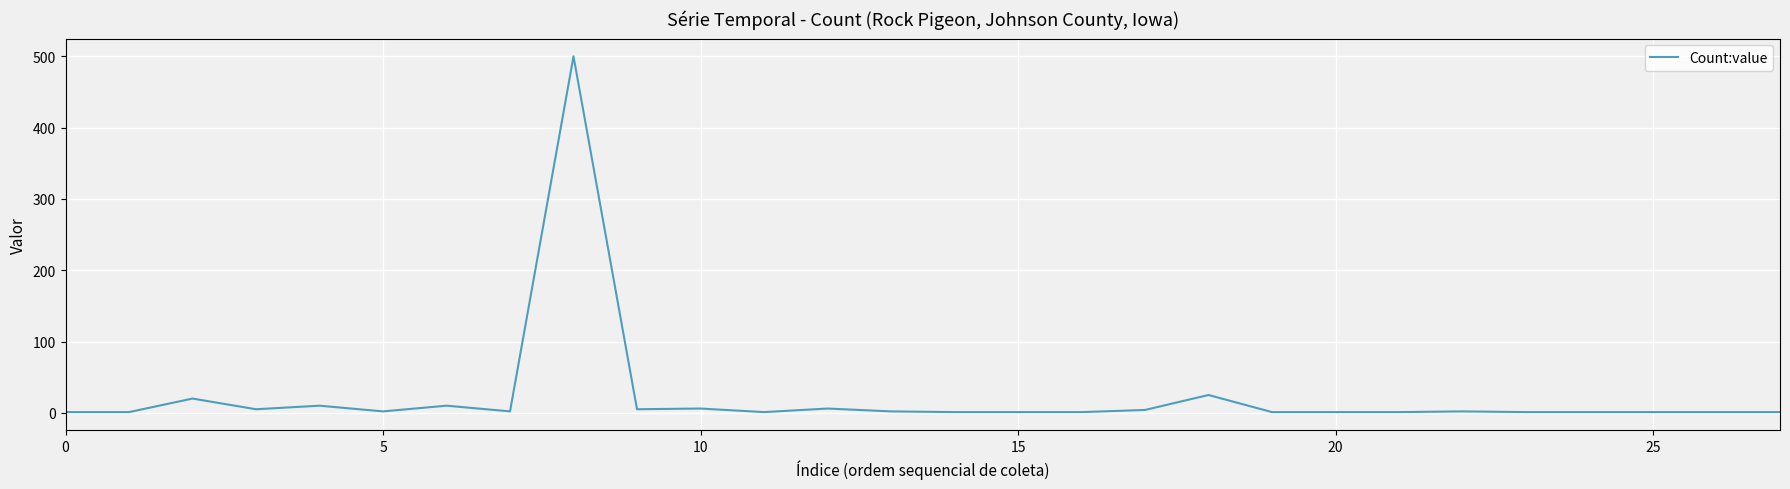

What is the difference between the maximum and minimum values?

499